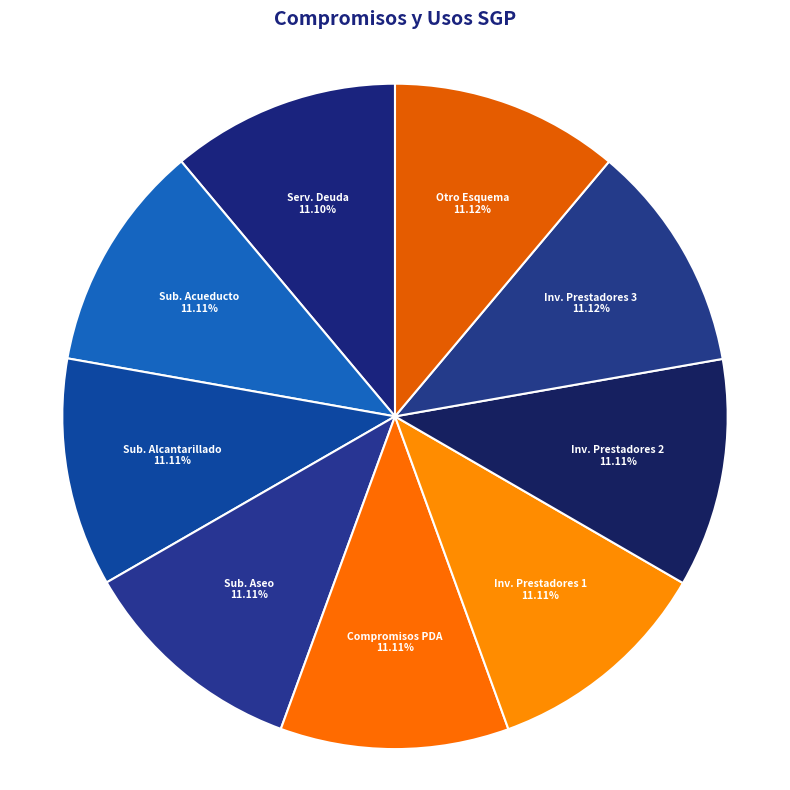

How many segments does this pie chart have?

9